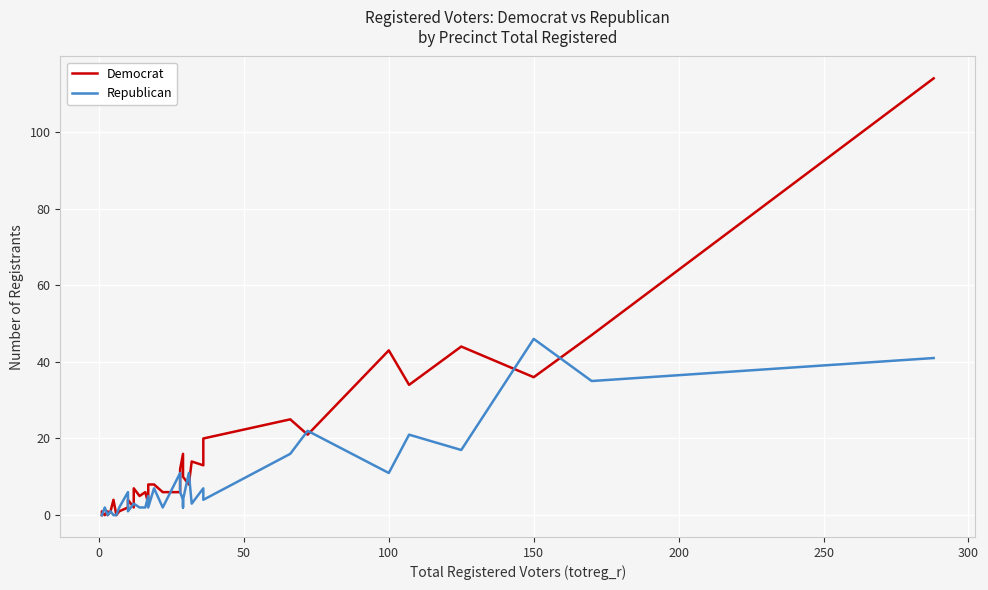

What is the highest value of the Democrat series?

114